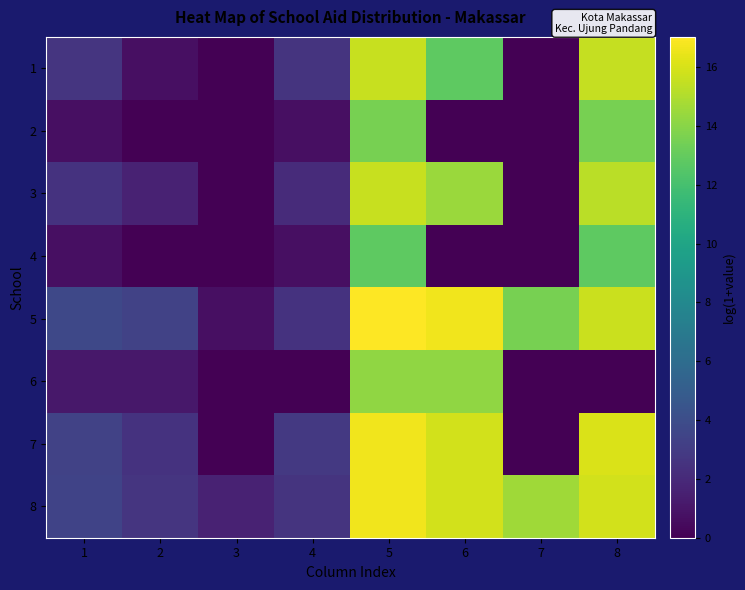

Rank the series by their maximum value, from highest to lowest.

5, 8, 7, 1, 3, 6, 2, 4